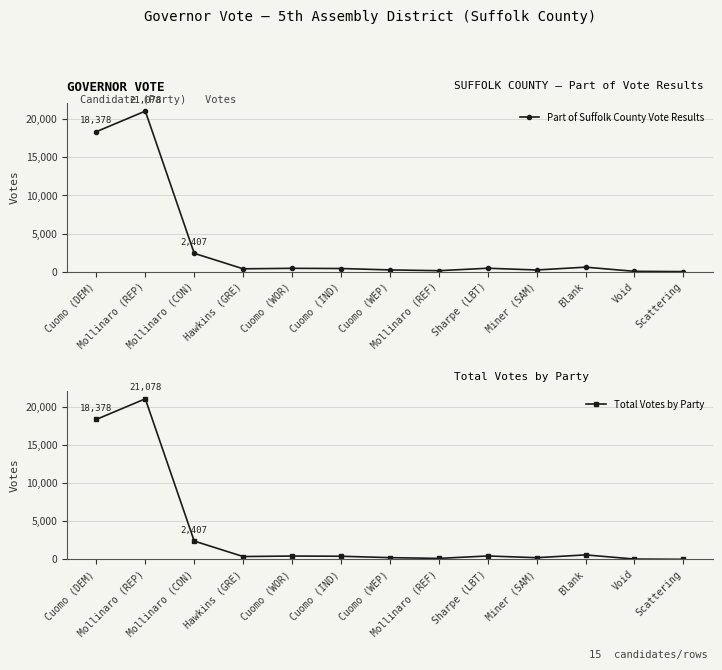

Which series has the largest total across all categories?

Part of Suffolk County Vote Results